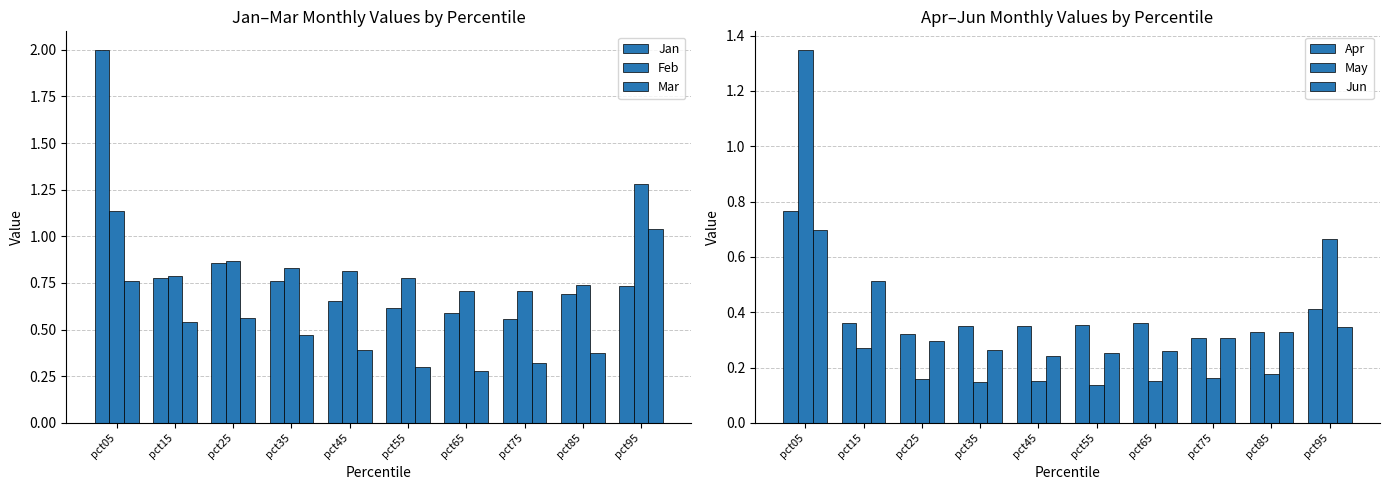

Which category has the highest value across all series?

pct05